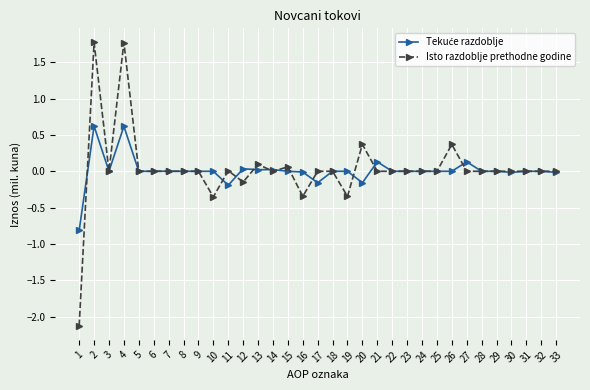

Does the chart display data point markers on the line(s)?

Yes